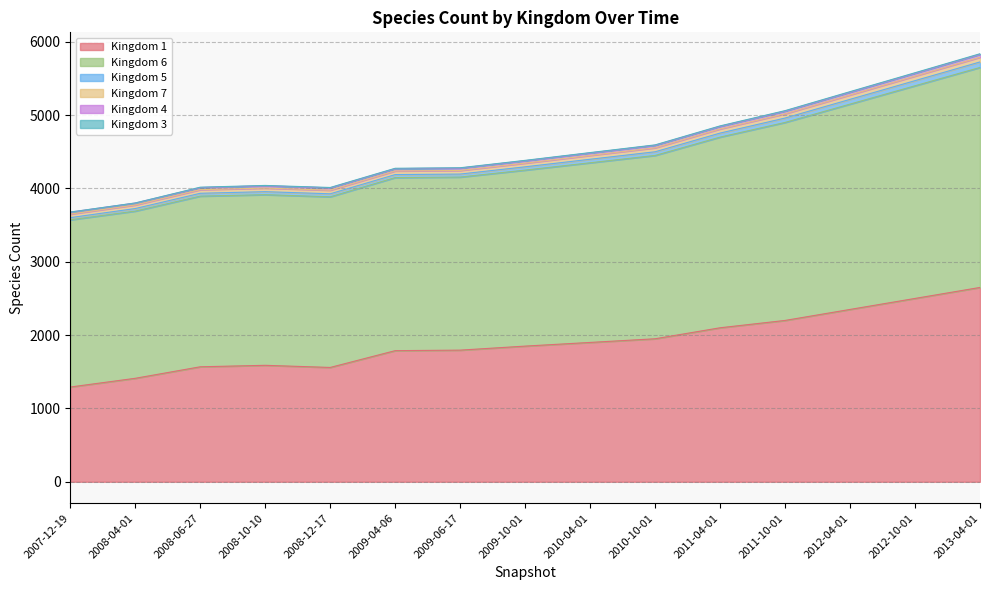

Which category has the highest value in the Kingdom 1 series?

2013-04-01